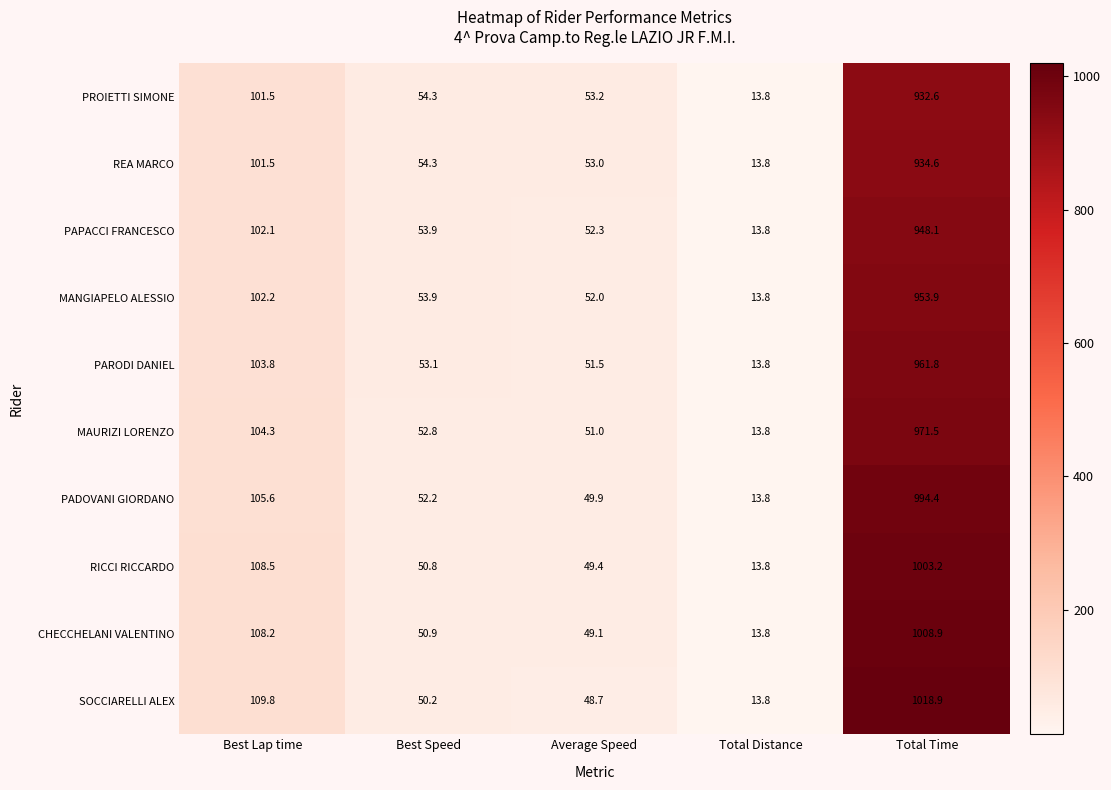

Is it true that SOCCIARELLI ALEX equals 33.8 at Best Speed?

False